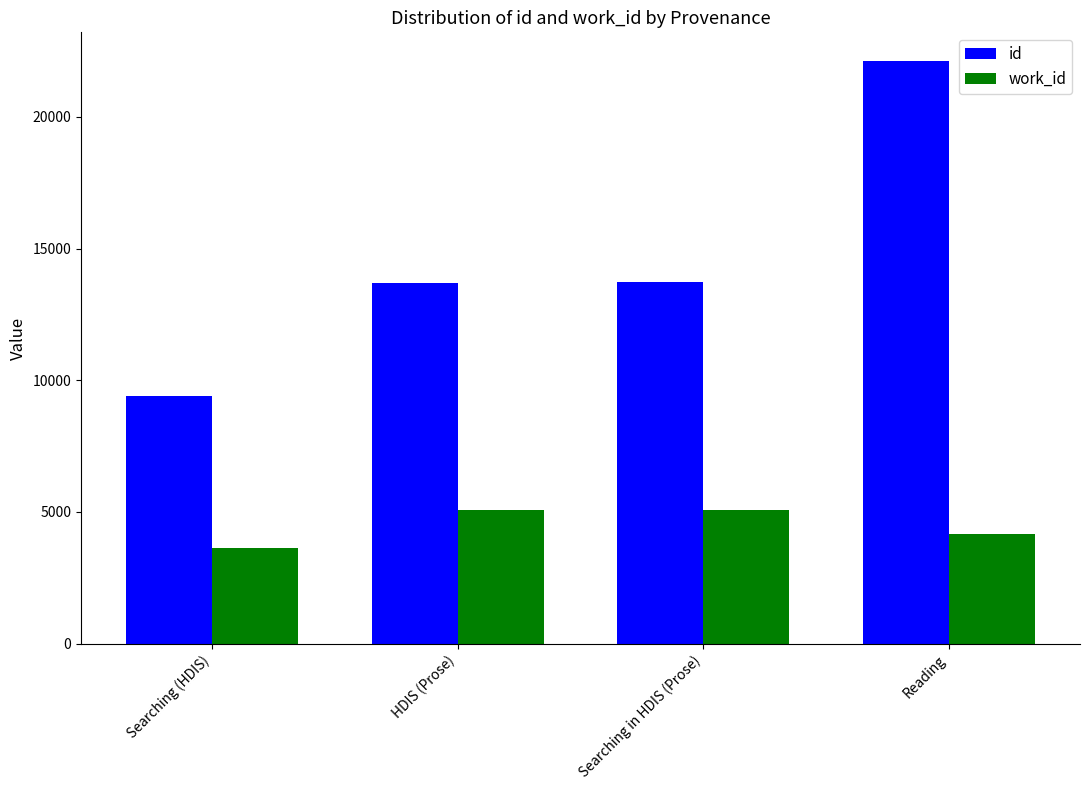

How many categories are shown in the chart?

4